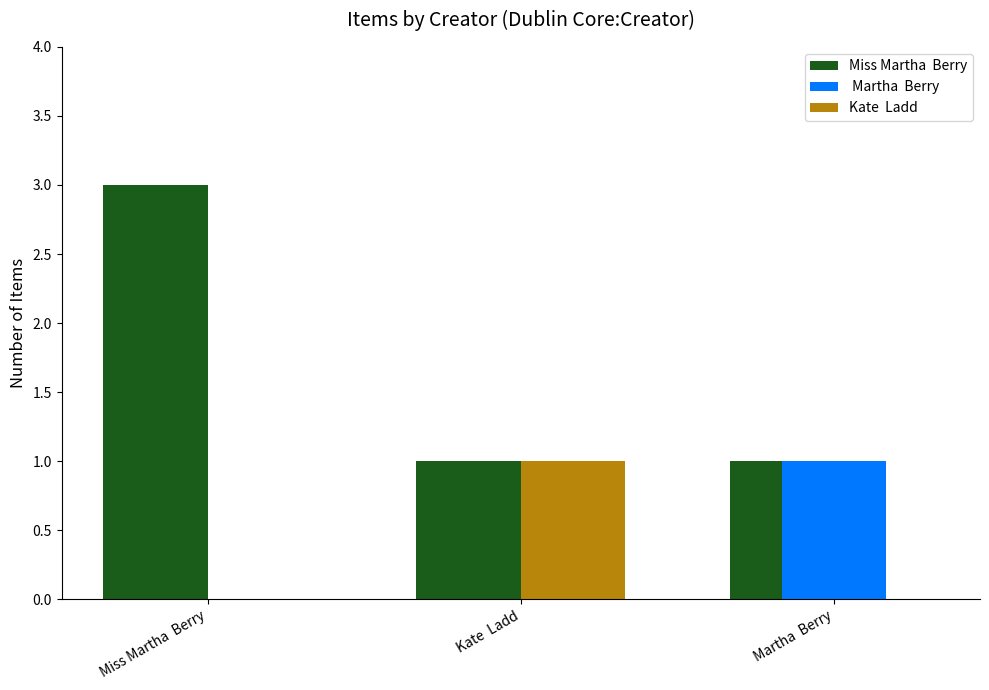

What is the maximum value shown in the chart?

3